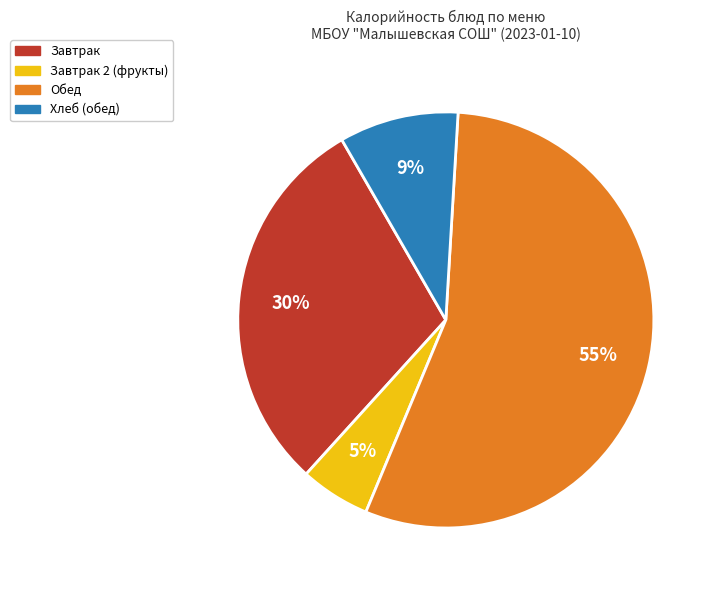

Does any single category account for the majority?

Yes